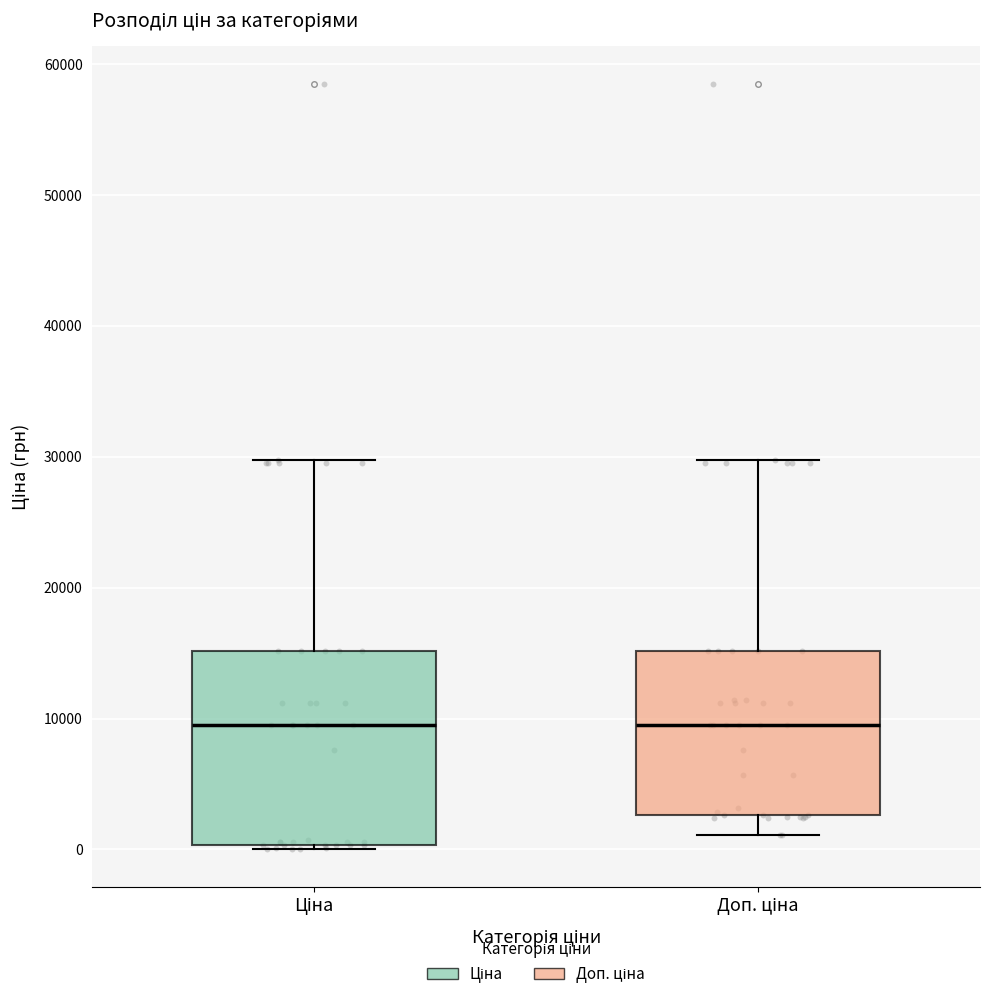

Where does the upper whisker of the box for Ціна end on the y-axis? The values are not printed on the chart, so give them approximately, as read against the axis.

30000